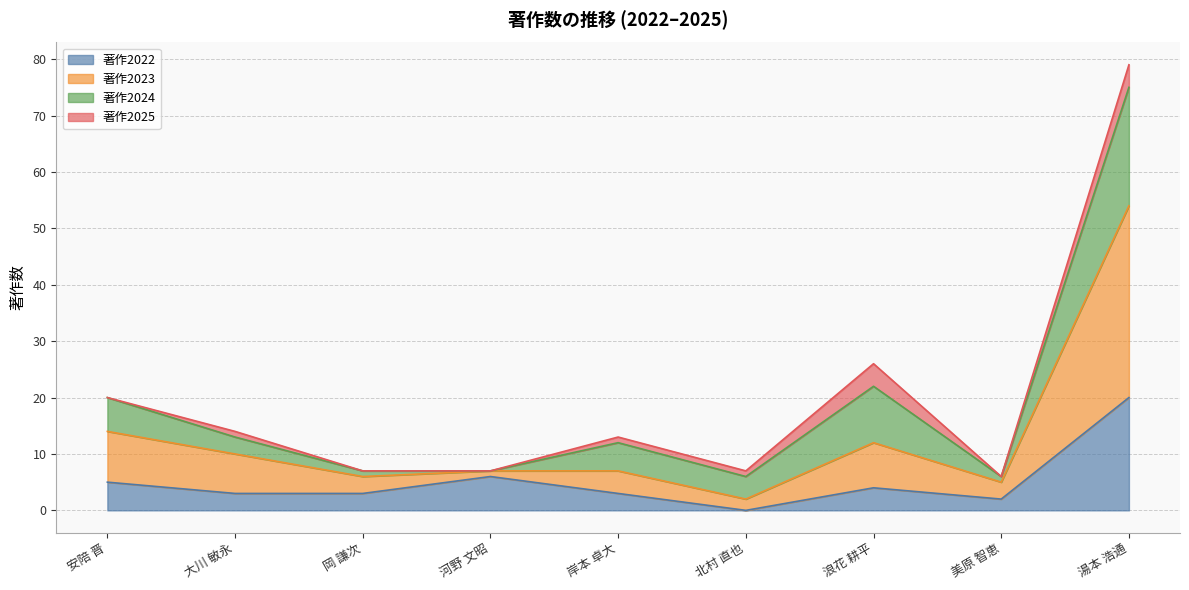

Does the chart display data point markers on the line(s)?

No